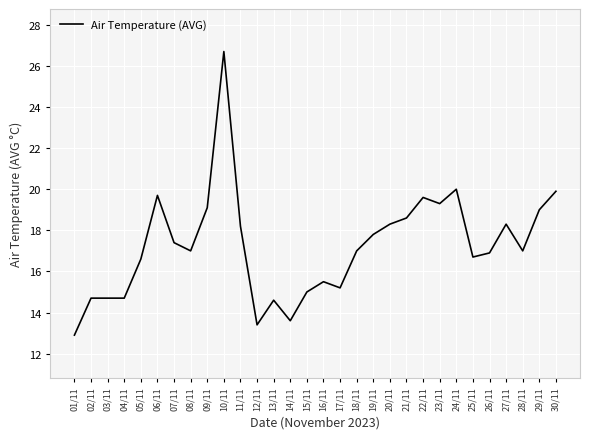

What is the average value?

17.2